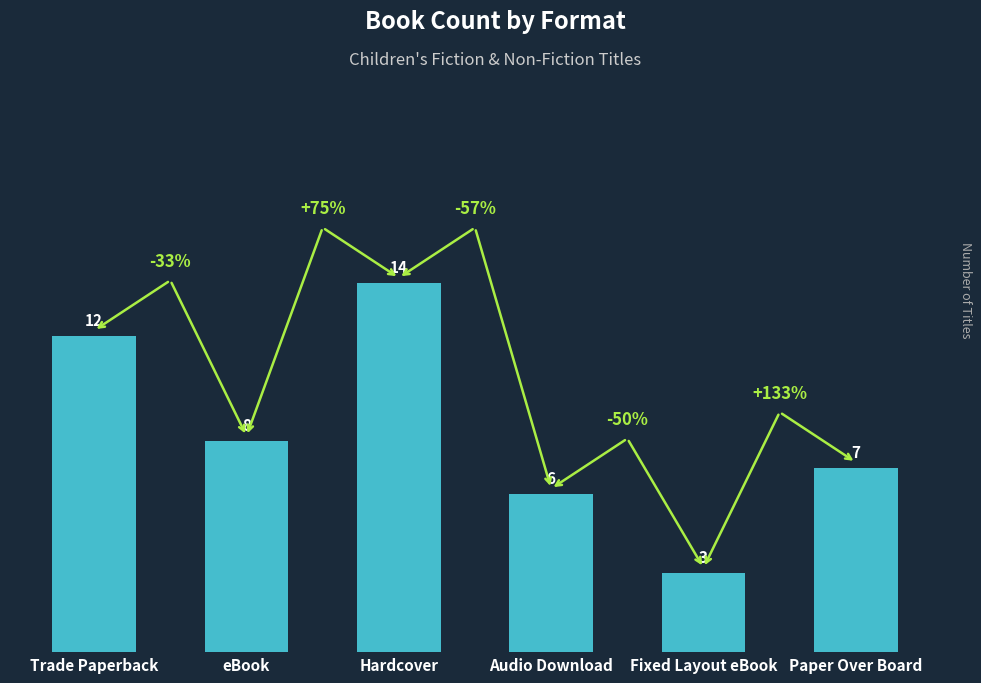

Rank the categories by value from highest to lowest.

Hardcover, Trade Paperback, eBook, Paper Over Board, Audio Download, Fixed Layout eBook